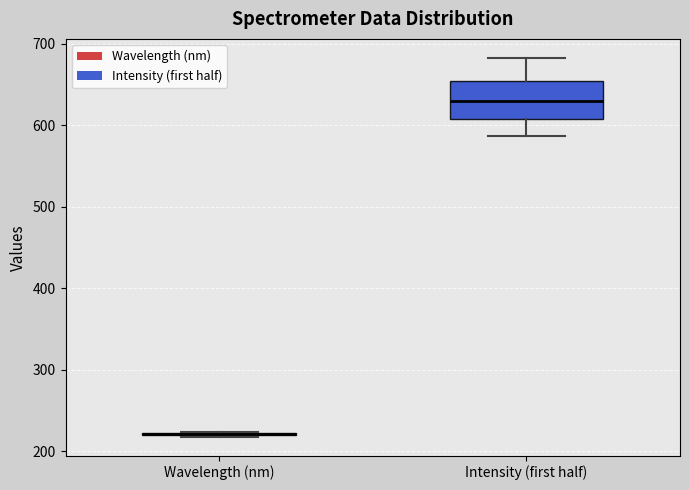

Where does the lower whisker of the box for Intensity (first half) end on the y-axis? The values are not printed on the chart, so give them approximately, as read against the axis.

590